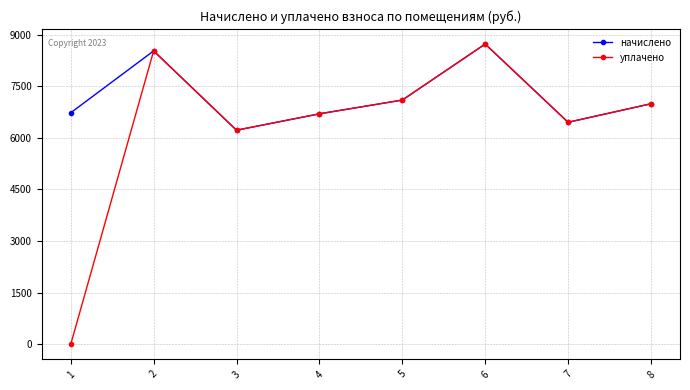

How many interior local valleys does the начислено series have?

2